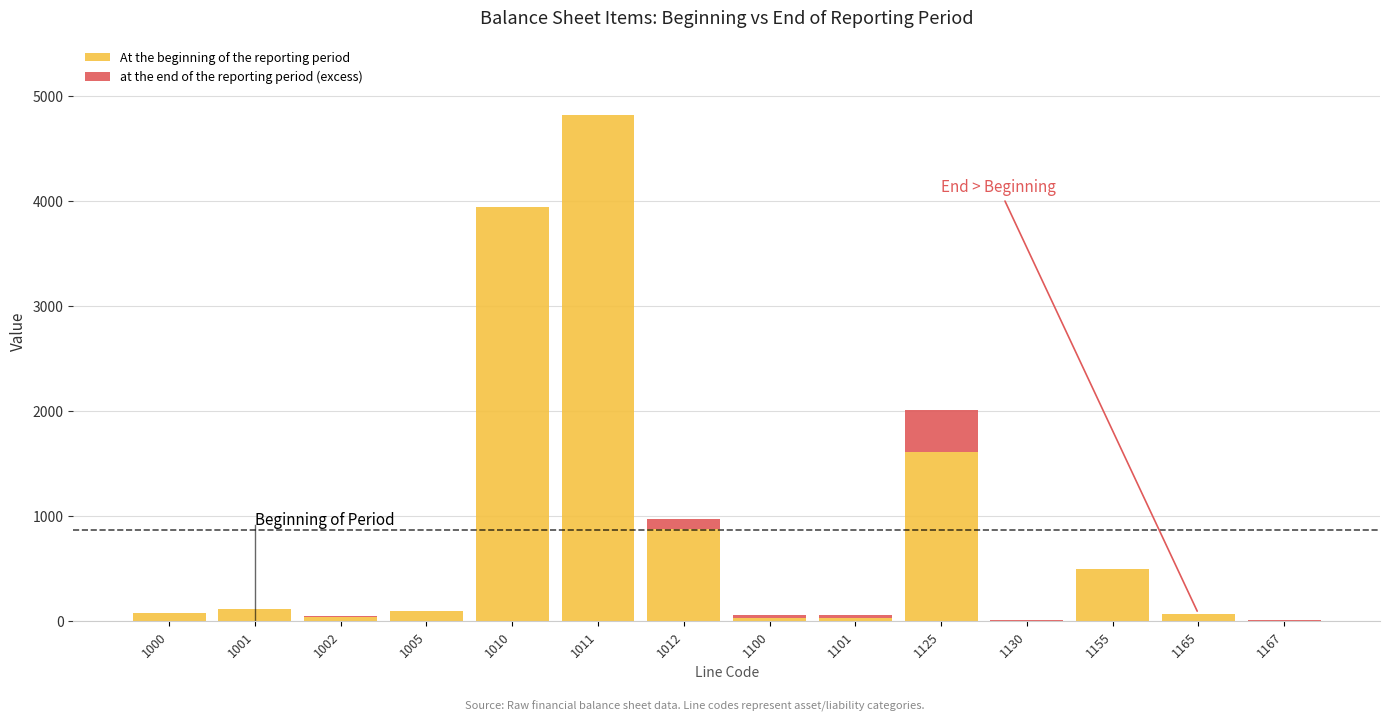

Where is At the beginning of the reporting period nearest to the value 2408?

1125